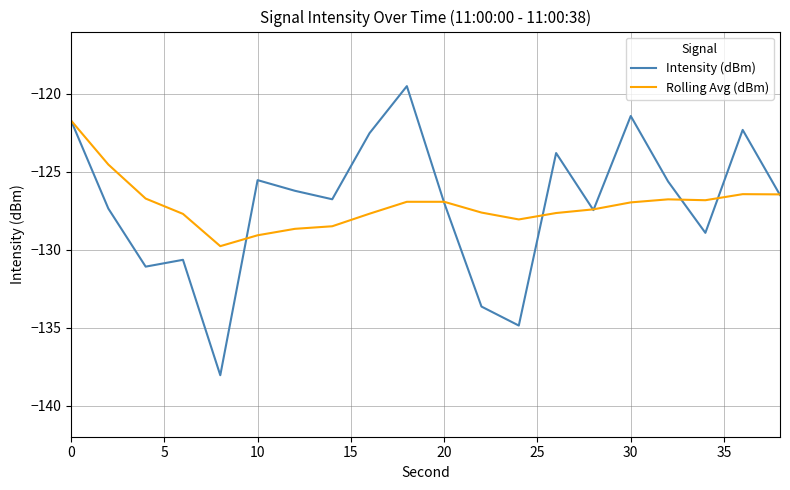

Which series has the widest spread of values?

Intensity (dBm)